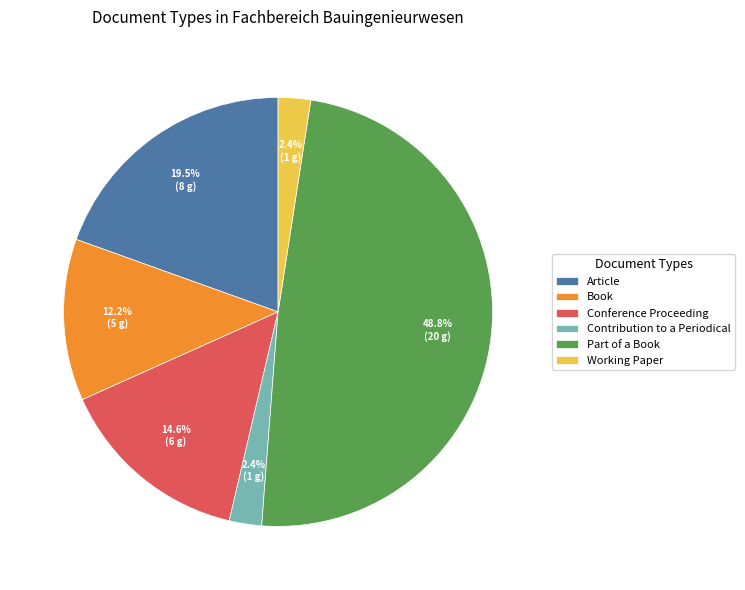

Is there a majority slice in this chart?

No